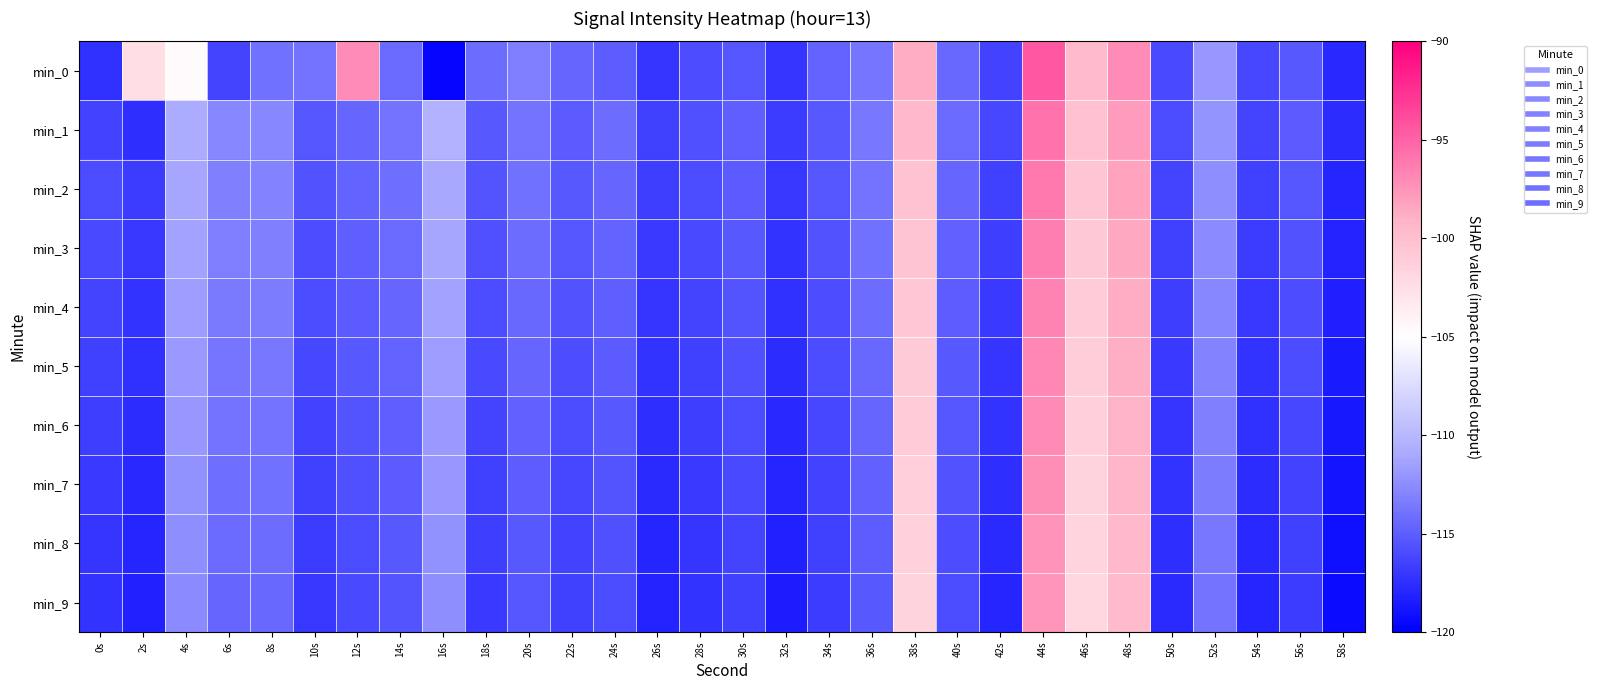

Which has a higher value, 44s or 28s?

44s